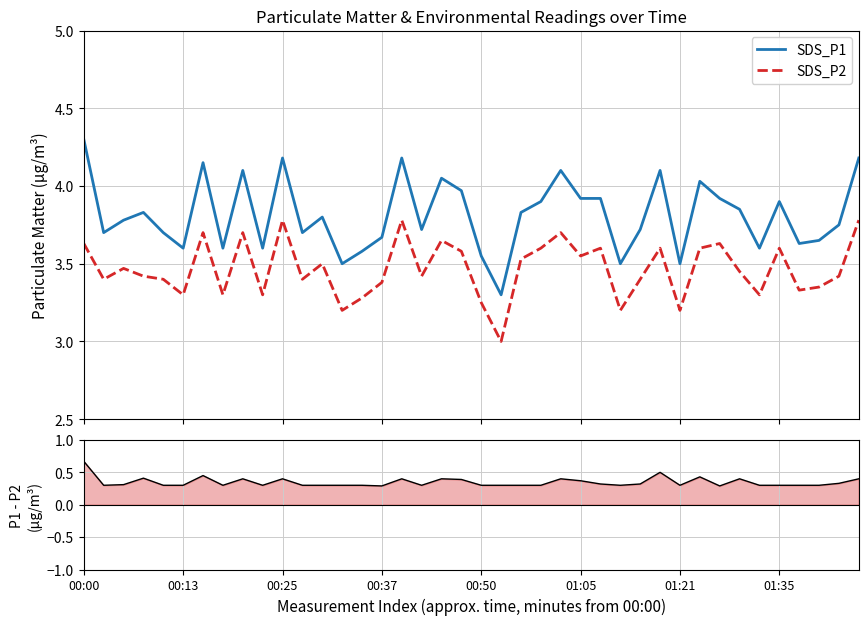

What is the lowest value of the SDS_P2 series?

3.0